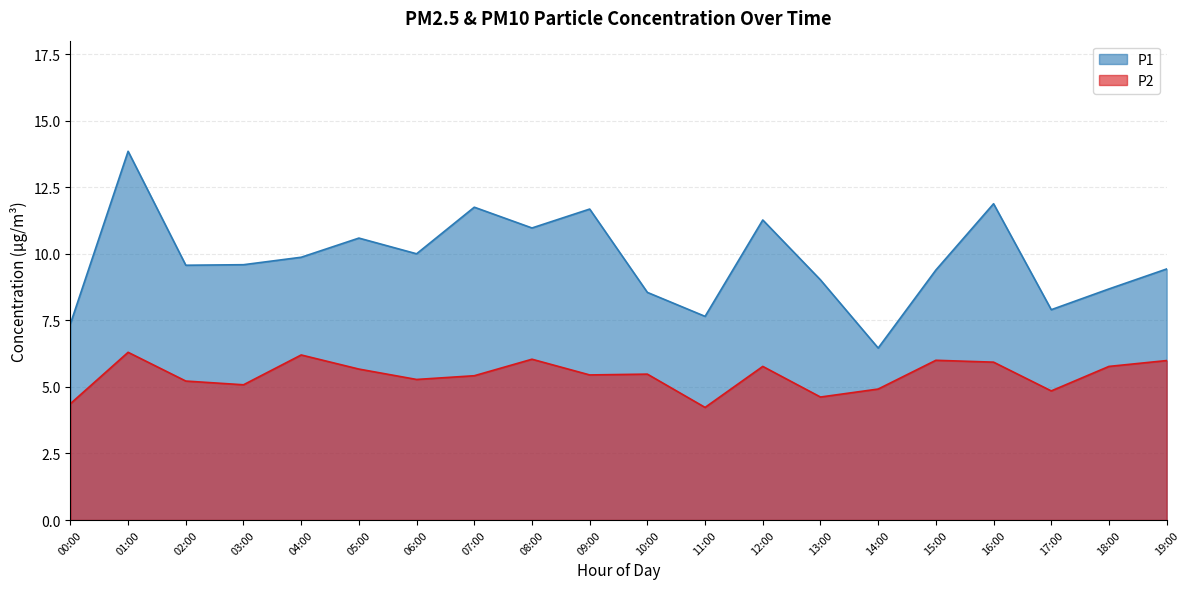

Does the chart have visible grid lines?

Yes